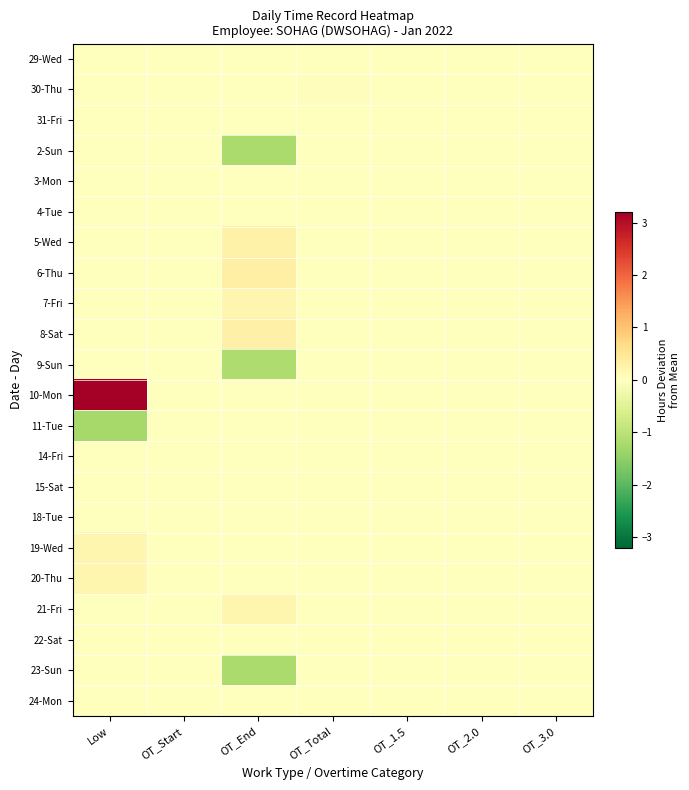

Reading left to right, what are all the values shown in this chart?

29-Wed: Low=0.0	OT_Start=0.0	OT_End=0.0	OT_Total=0.0	OT_1.5=0.0	OT_2.0=0.0	OT_3.0=0.0
30-Thu: Low=0.0	OT_Start=0.0	OT_End=0.0	OT_Total=0.0	OT_1.5=0.0	OT_2.0=0.0	OT_3.0=0.0
31-Fri: Low=0.0	OT_Start=0.0	OT_End=0.0	OT_Total=0.0	OT_1.5=0.0	OT_2.0=0.0	OT_3.0=0.0
2-Sun: Low=0.0	OT_Start=0.0	OT_End=-1.2	OT_Total=0.0	OT_1.5=0.0	OT_2.0=0.0	OT_3.0=0.0
3-Mon: Low=0.0	OT_Start=0.0	OT_End=0.0	OT_Total=0.0	OT_1.5=0.0	OT_2.0=0.0	OT_3.0=0.0
4-Tue: Low=0.0	OT_Start=0.0	OT_End=0.0	OT_Total=0.0	OT_1.5=0.0	OT_2.0=0.0	OT_3.0=0.0
5-Wed: Low=0.0	OT_Start=0.0	OT_End=0.3	OT_Total=0.0	OT_1.5=0.0	OT_2.0=0.0	OT_3.0=0.0
6-Thu: Low=0.0	OT_Start=0.0	OT_End=0.3	OT_Total=0.0	OT_1.5=0.0	OT_2.0=0.0	OT_3.0=0.0
7-Fri: Low=0.0	OT_Start=0.0	OT_End=0.2	OT_Total=0.0	OT_1.5=0.0	OT_2.0=0.0	OT_3.0=0.0
8-Sat: Low=0.0	OT_Start=0.0	OT_End=0.3	OT_Total=0.0	OT_1.5=0.0	OT_2.0=0.0	OT_3.0=0.0
9-Sun: Low=0.0	OT_Start=0.0	OT_End=-1.2	OT_Total=0.0	OT_1.5=0.0	OT_2.0=0.0	OT_3.0=0.0
10-Mon: Low=3.2	OT_Start=0.0	OT_End=0.0	OT_Total=0.0	OT_1.5=0.0	OT_2.0=0.0	OT_3.0=0.0
11-Tue: Low=-1.3	OT_Start=0.0	OT_End=0.0	OT_Total=0.0	OT_1.5=0.0	OT_2.0=0.0	OT_3.0=0.0
14-Fri: Low=0.0	OT_Start=0.0	OT_End=0.0	OT_Total=0.0	OT_1.5=0.0	OT_2.0=0.0	OT_3.0=0.0
15-Sat: Low=0.0	OT_Start=0.0	OT_End=0.0	OT_Total=0.0	OT_1.5=0.0	OT_2.0=0.0	OT_3.0=0.0
18-Tue: Low=0.0	OT_Start=0.0	OT_End=0.0	OT_Total=0.0	OT_1.5=0.0	OT_2.0=0.0	OT_3.0=0.0
19-Wed: Low=0.2	OT_Start=0.0	OT_End=0.0	OT_Total=0.0	OT_1.5=0.0	OT_2.0=0.0	OT_3.0=0.0
20-Thu: Low=0.2	OT_Start=0.0	OT_End=0.0	OT_Total=0.0	OT_1.5=0.0	OT_2.0=0.0	OT_3.0=0.0
21-Fri: Low=0.0	OT_Start=0.0	OT_End=0.2	OT_Total=0.0	OT_1.5=0.0	OT_2.0=0.0	OT_3.0=0.0
22-Sat: Low=0.0	OT_Start=0.0	OT_End=0.0	OT_Total=0.0	OT_1.5=0.0	OT_2.0=0.0	OT_3.0=0.0
23-Sun: Low=0.0	OT_Start=0.0	OT_End=-1.2	OT_Total=0.0	OT_1.5=0.0	OT_2.0=0.0	OT_3.0=0.0
24-Mon: Low=0.0	OT_Start=0.0	OT_End=0.0	OT_Total=0.0	OT_1.5=0.0	OT_2.0=0.0	OT_3.0=0.0